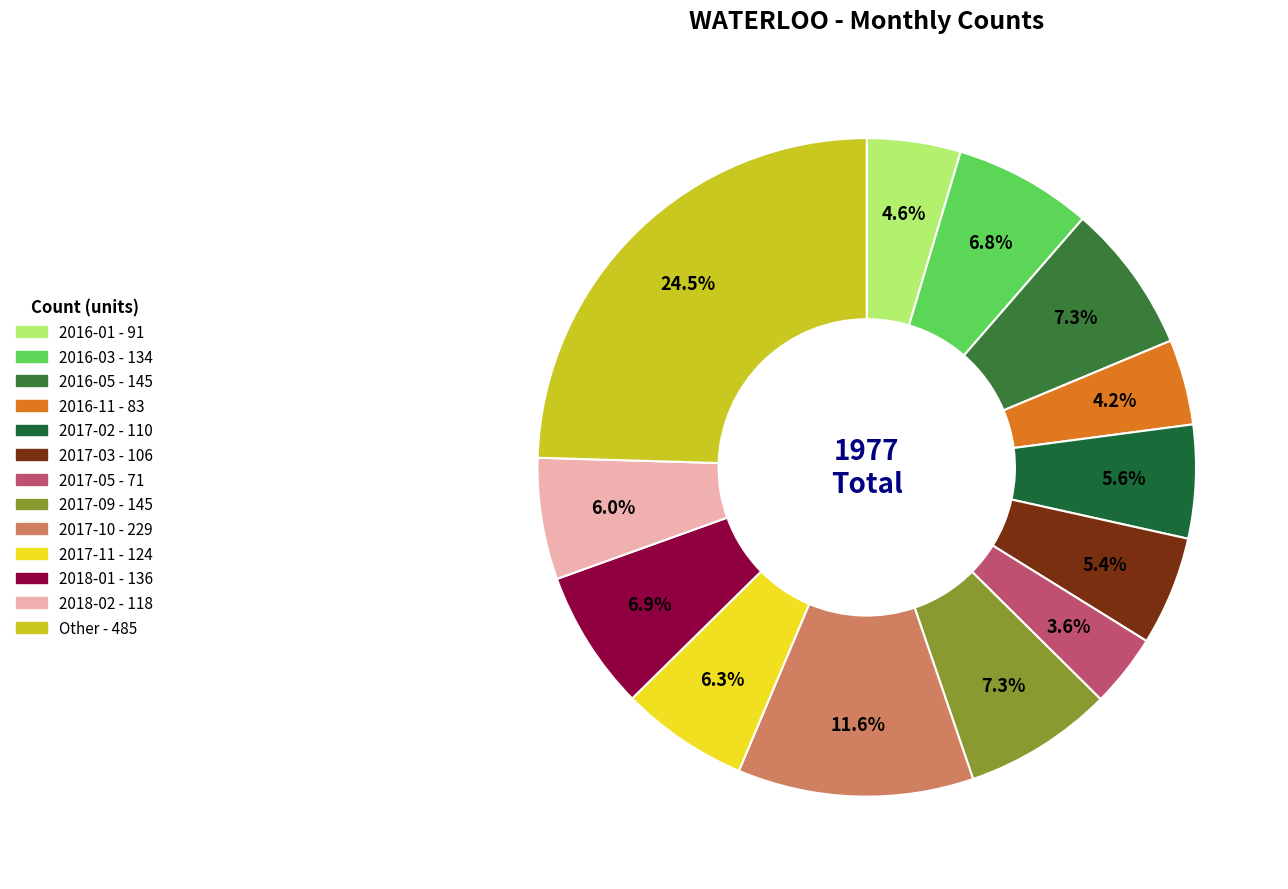

Which slice is the largest?

2017-10